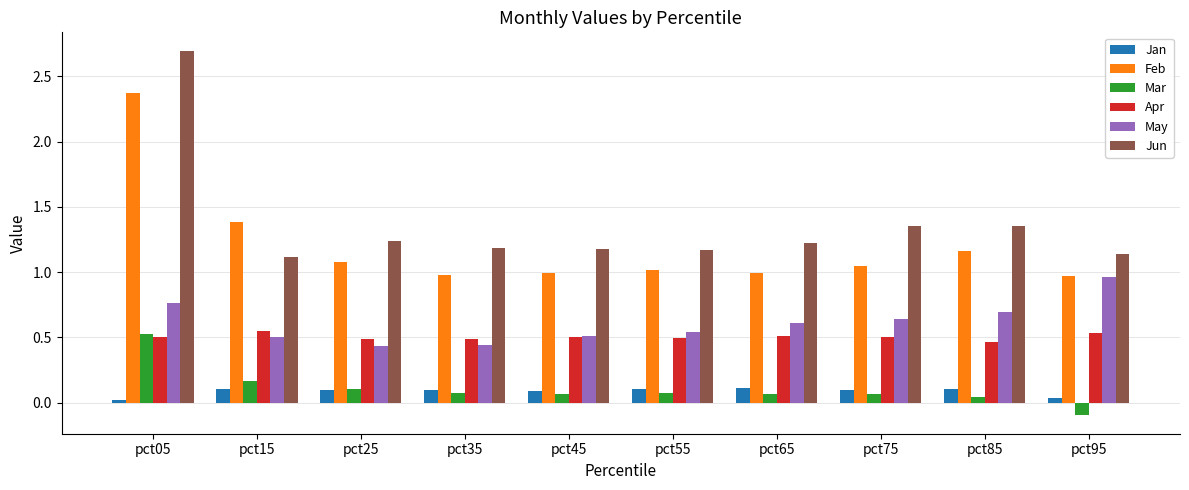

Does the chart contain stacked bars?

No